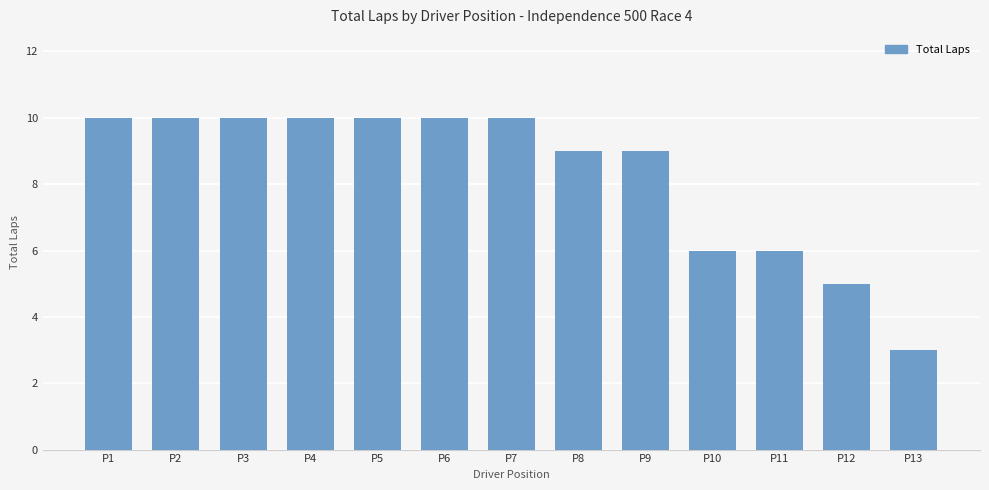

How many values are between 6 and 10?

11